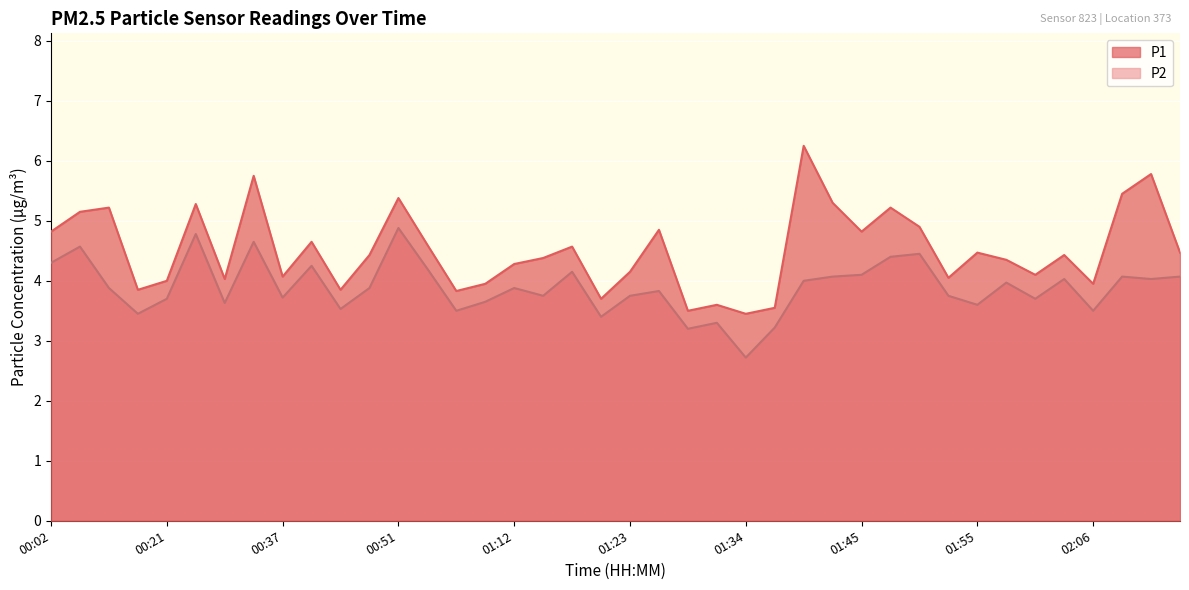

What is the lowest value of the P2 series?

2.7